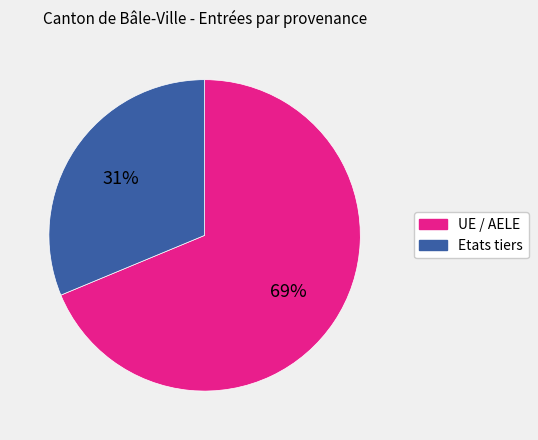

To the nearest percent, what portion does UE / AELE represent?

69%